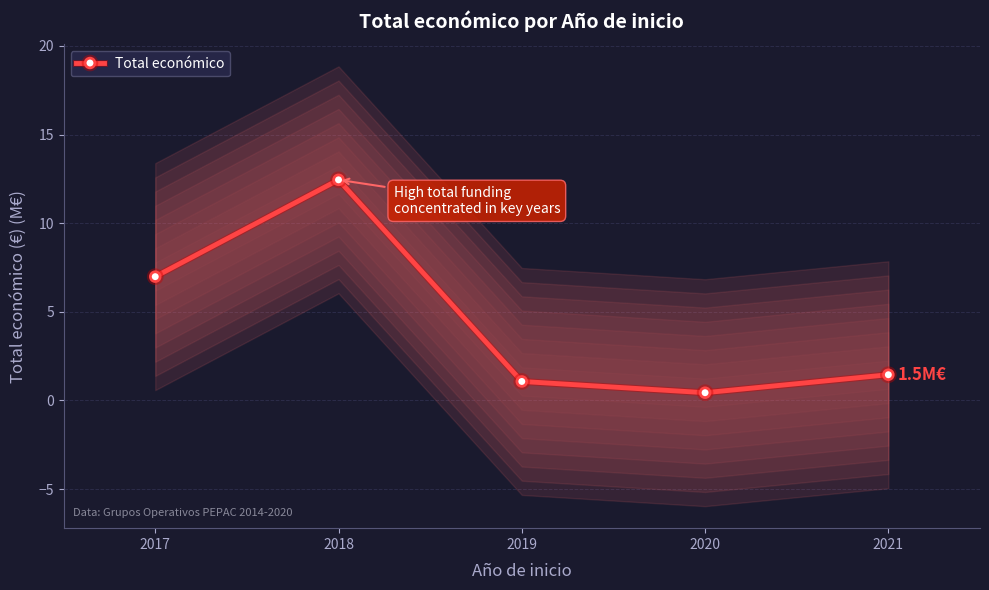

Reading left to right, what are all the values shown in this chart?

7.0	12.4	1.1	0.4	1.5